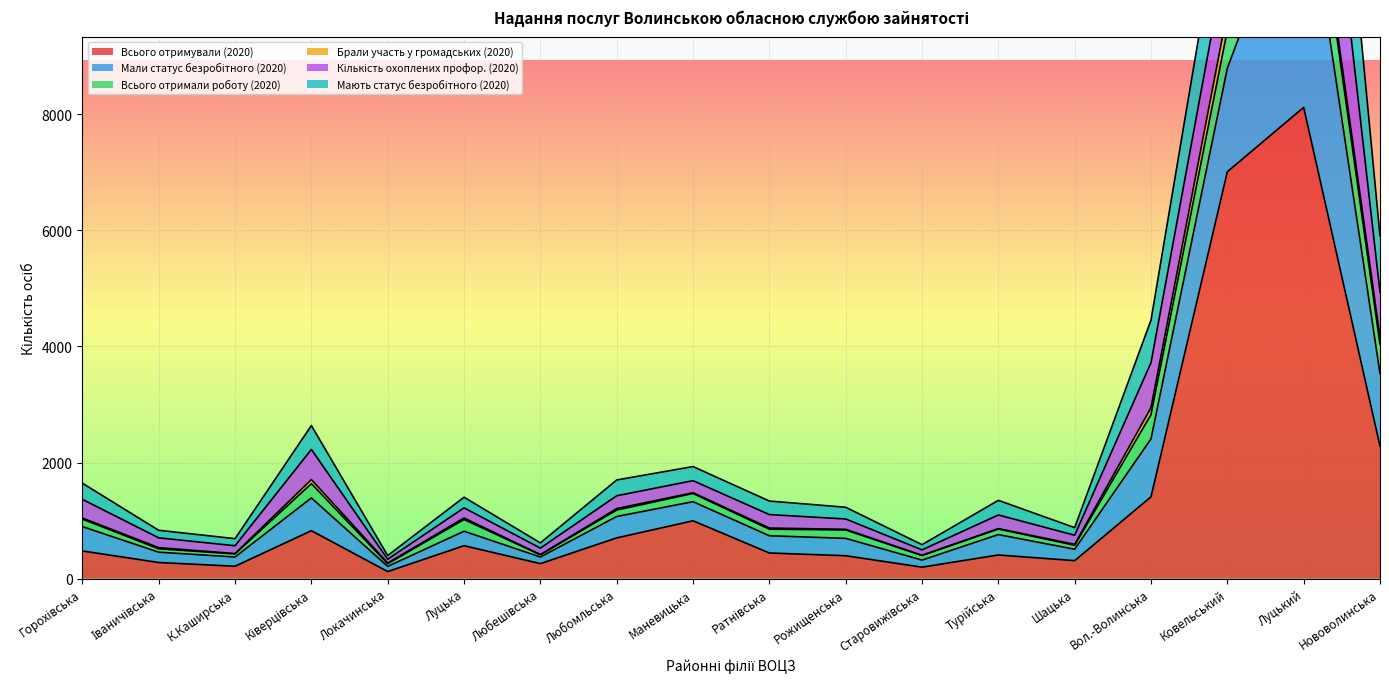

How many interior local peaks does the Мають статус безробітного (2020) series have?

5